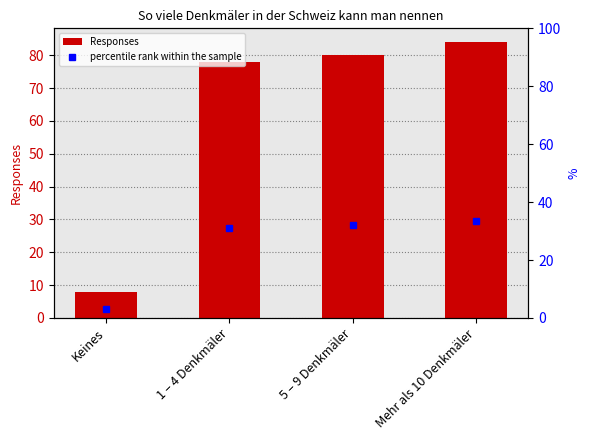

List the series in order of their peak value, lowest first.

percentile rank within the sample, Responses